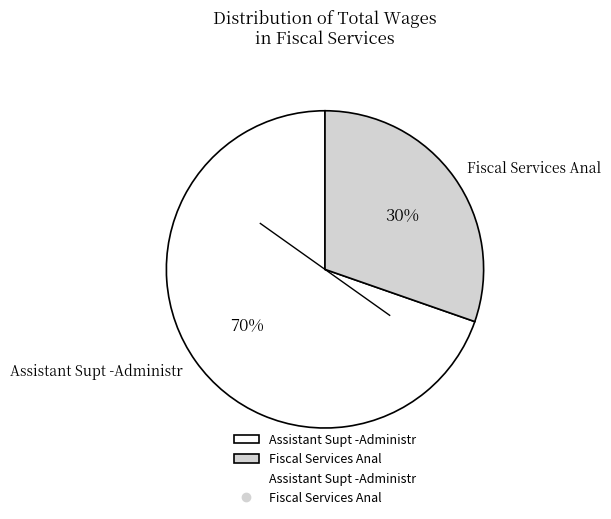

Do Fiscal Services Anal and Assistant Supt -Administr together represent more than half of the pie?

Yes